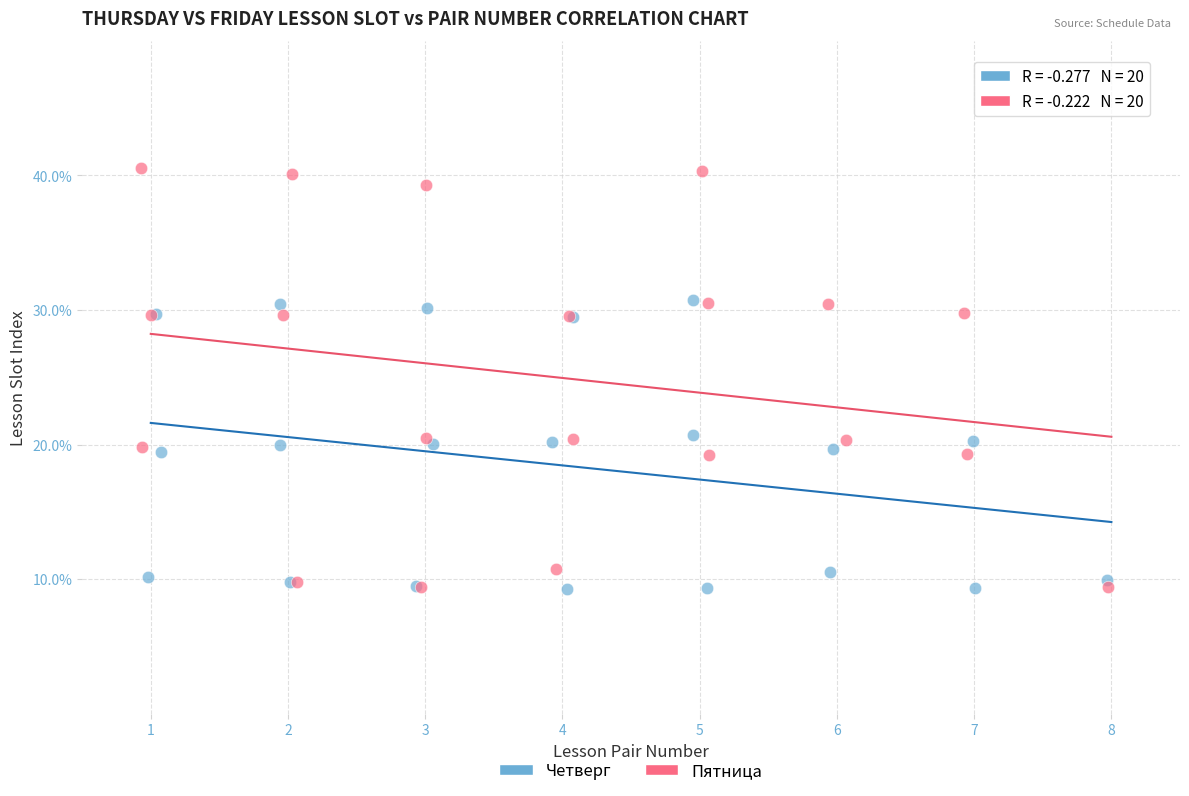

Which series has the widest spread of Y values?

Пятница